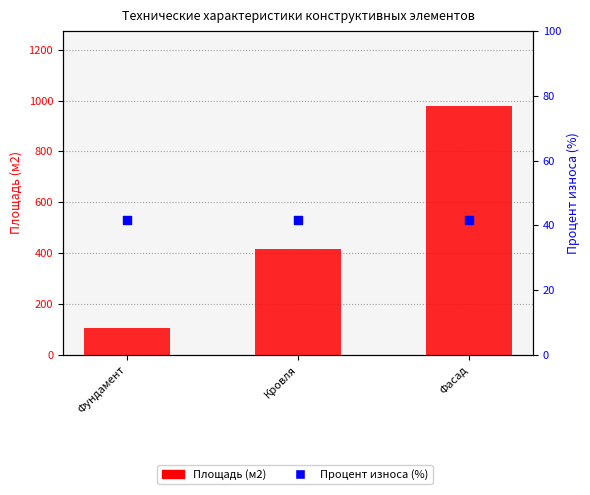

What is the total value across all series at Кровля?

456.5